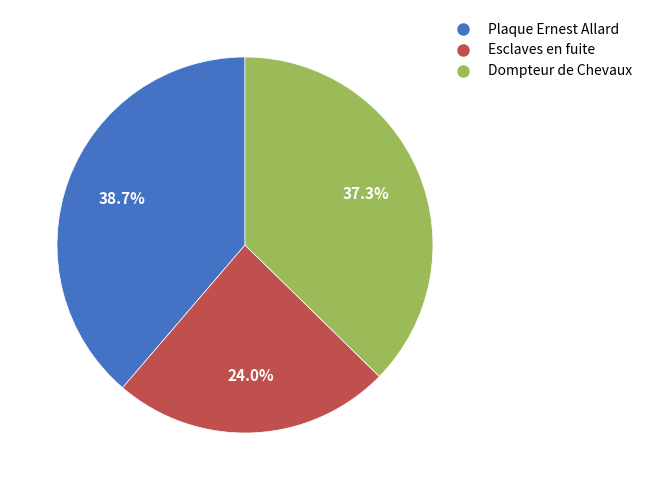

Rank the categories by value from lowest to highest.

Esclaves en fuite, Dompteur de Chevaux, Plaque Ernest Allard